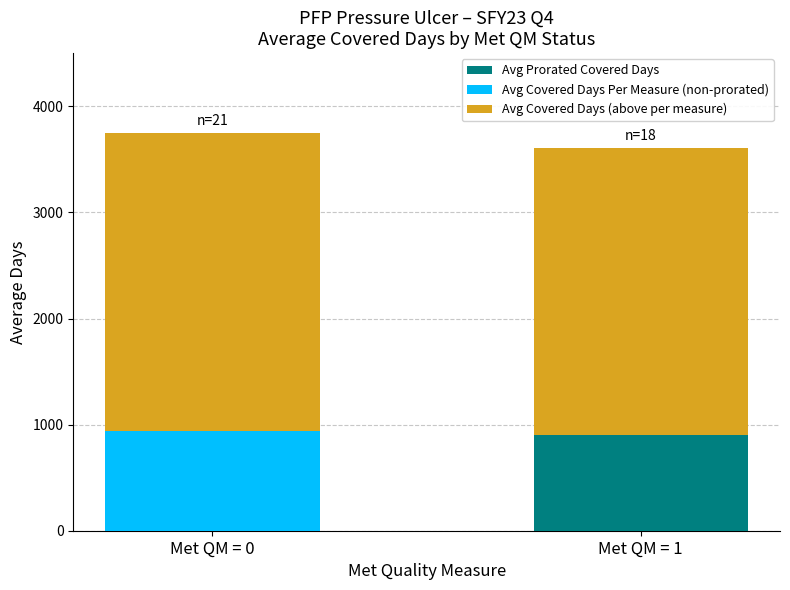

Does the chart contain stacked bars?

Yes